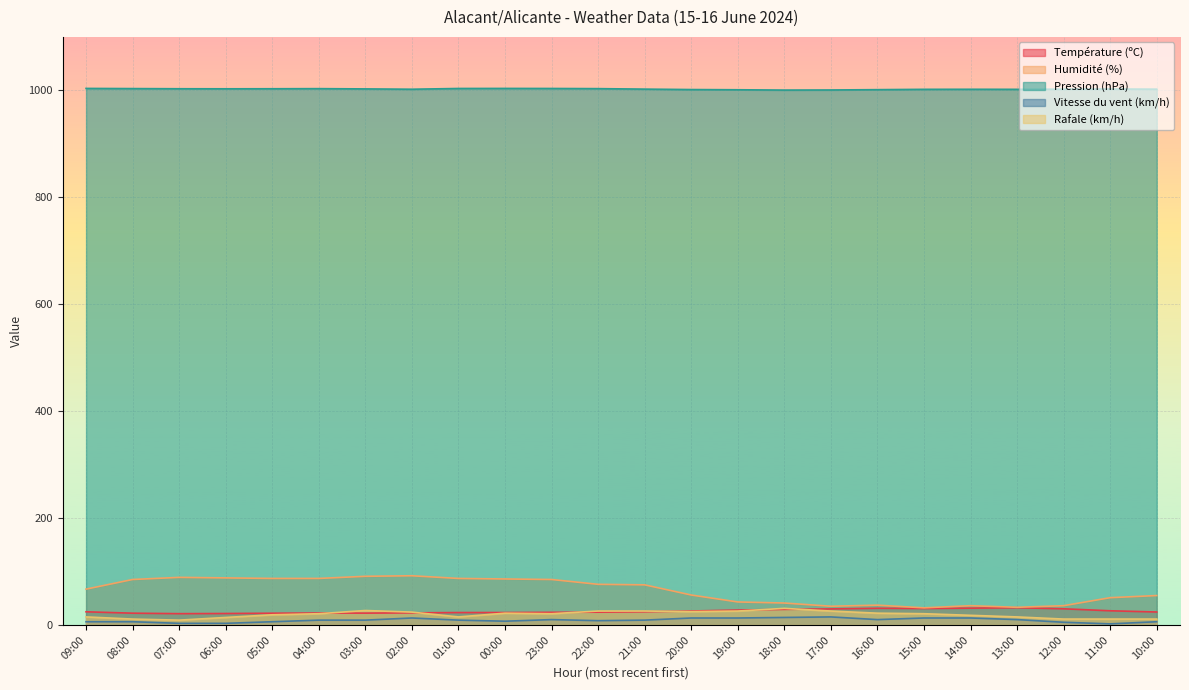

What are all the series names shown in the legend?

Température (ºC), Humidité (%), Pression (hPa), Vitesse du vent (km/h), Rafale (km/h)